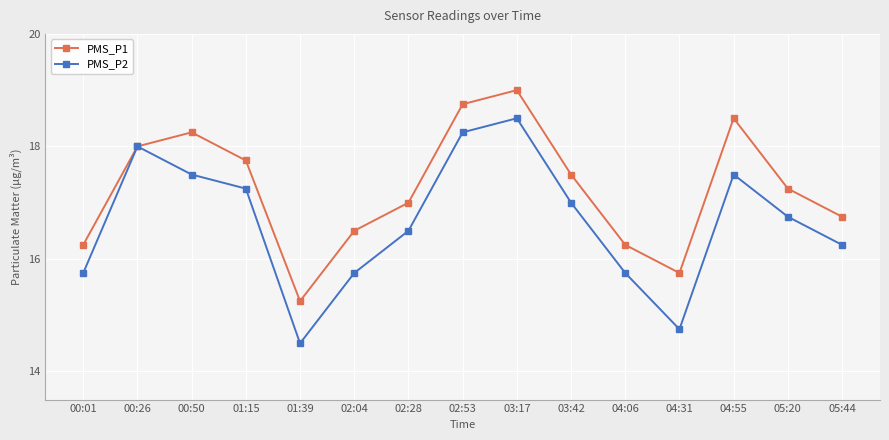

How many interior local valleys does the PMS_P2 series have?

2